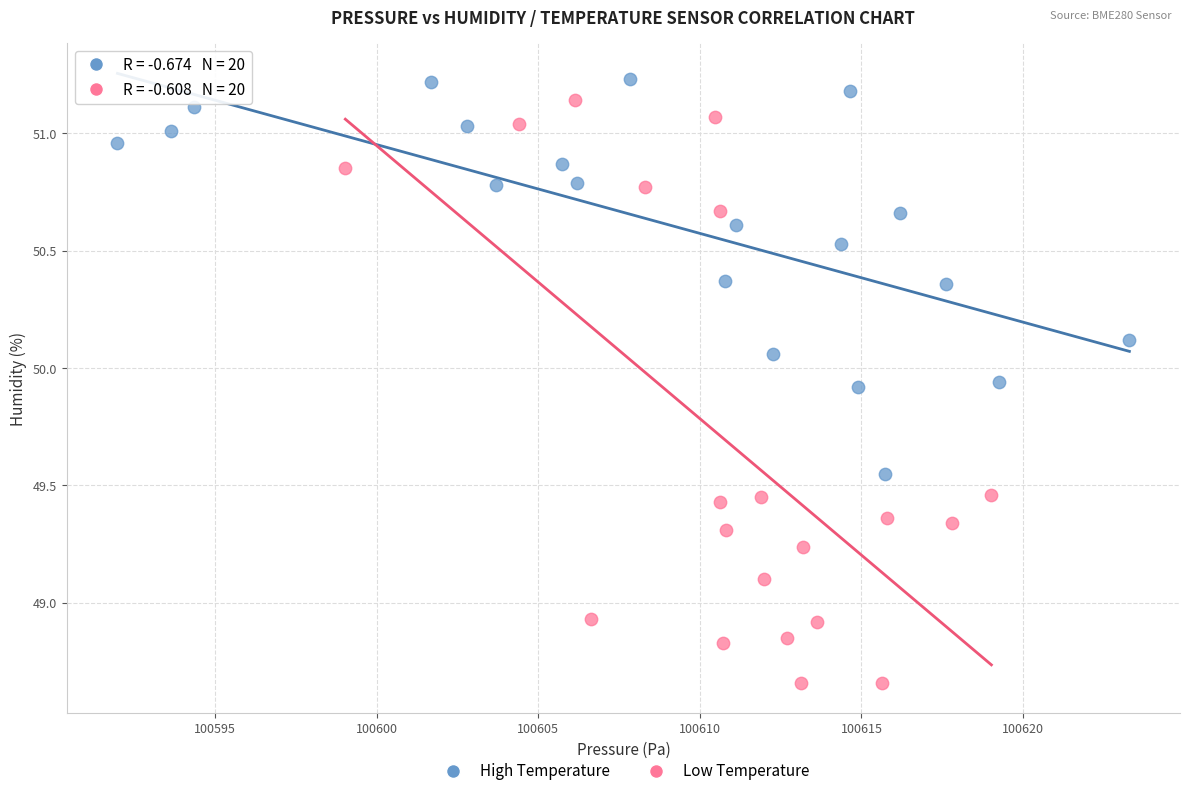

Which series reaches the maximum Y coordinate?

High Temperature